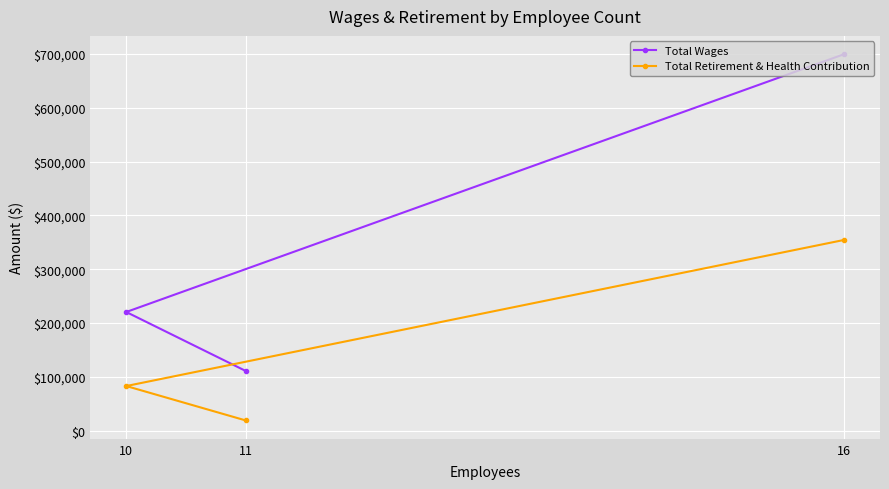

What is the value of the Total Wages point at the 3rd from the left?

699356